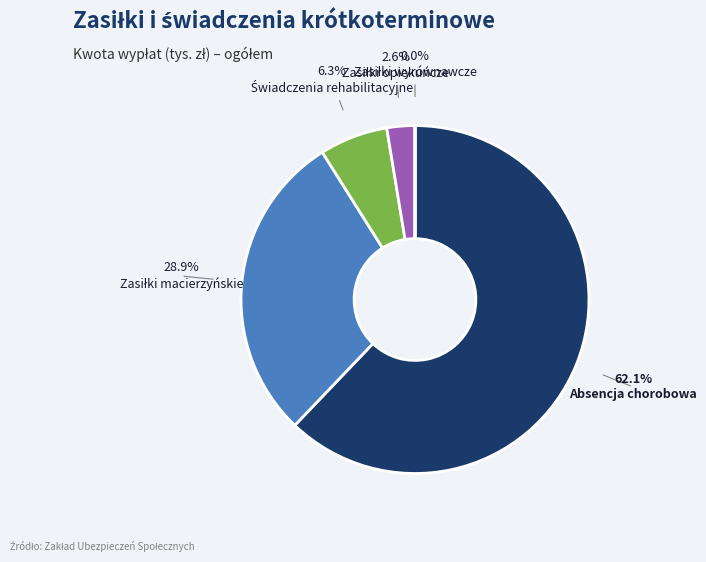

Does any single category account for the majority?

Yes